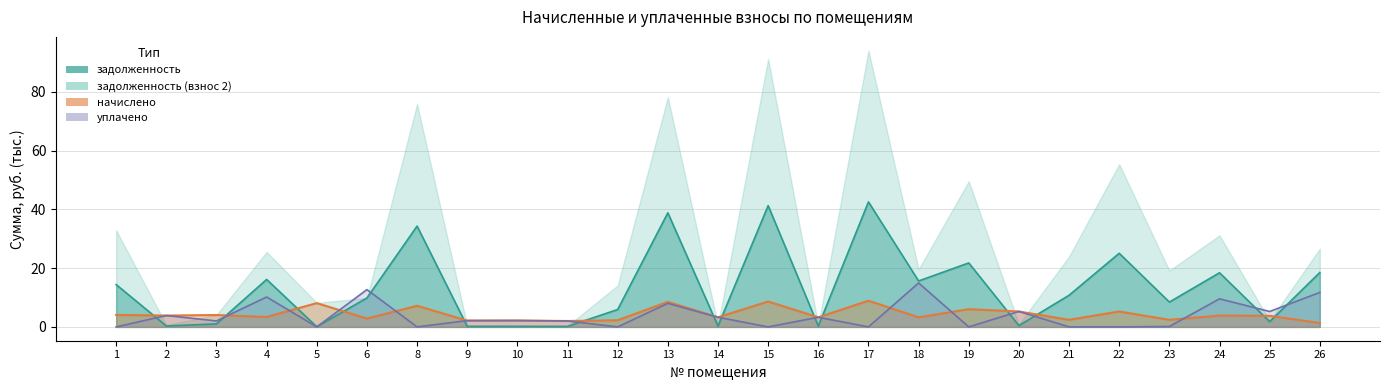

Where is уплачено nearest to the value 7?

13